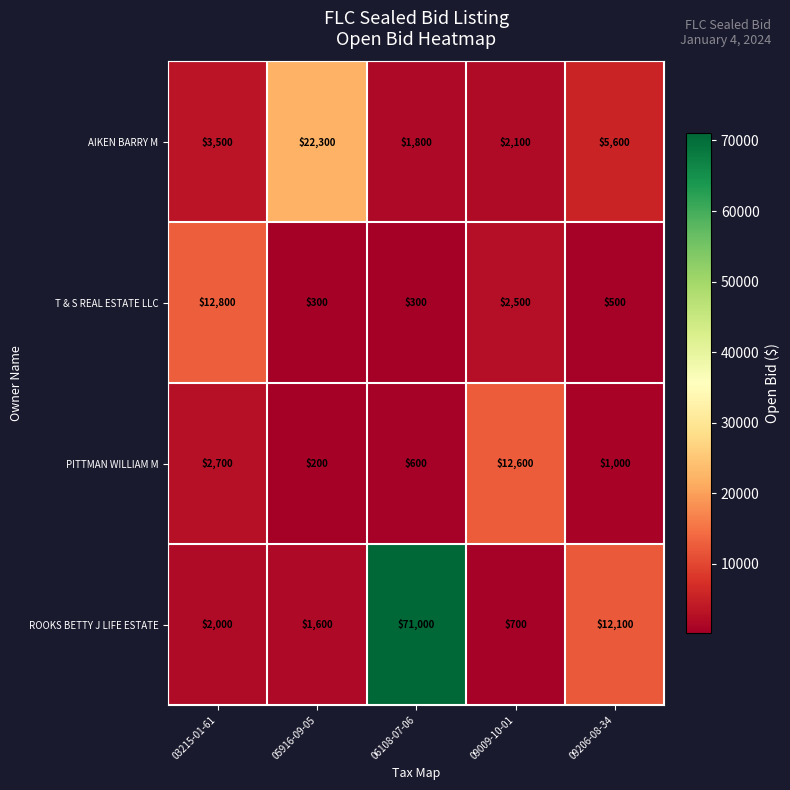

What is the difference between the ROOKS BETTY J LIFE ESTATE values at 06108-07-06 and 09206-08-34?

58900